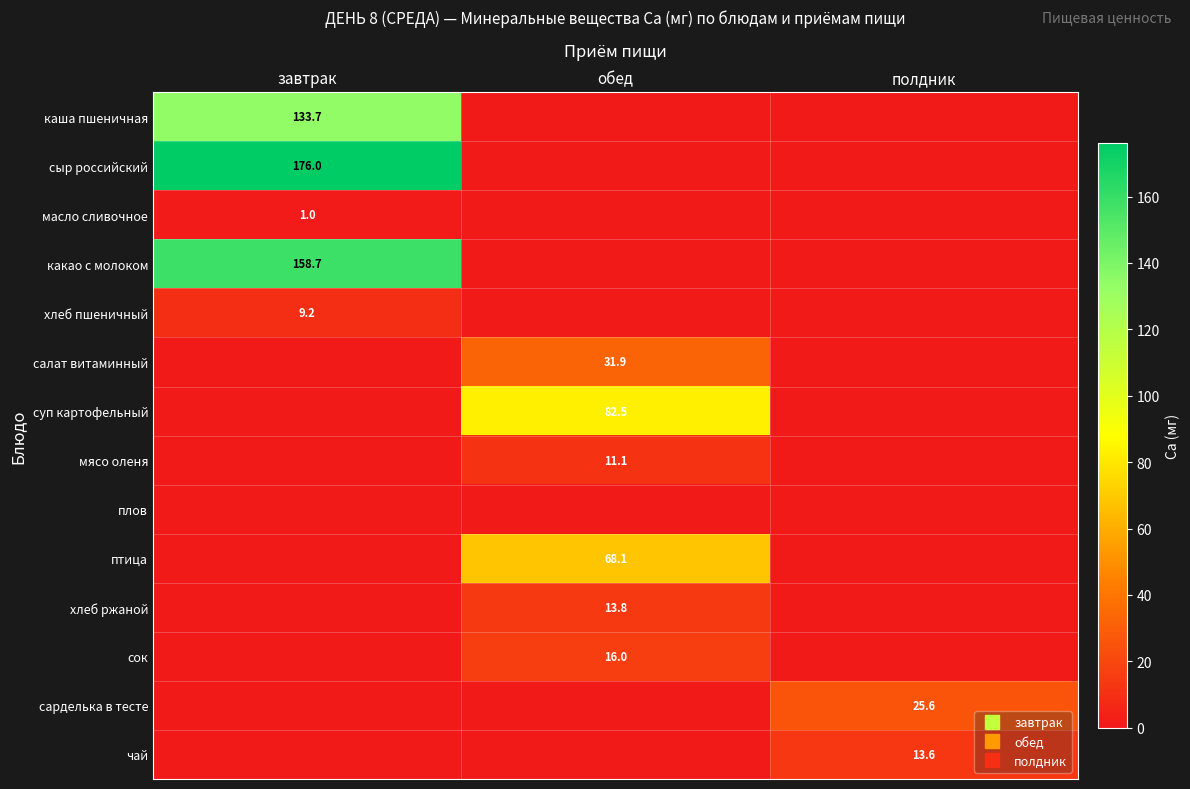

What is the greatest value displayed?

176.0